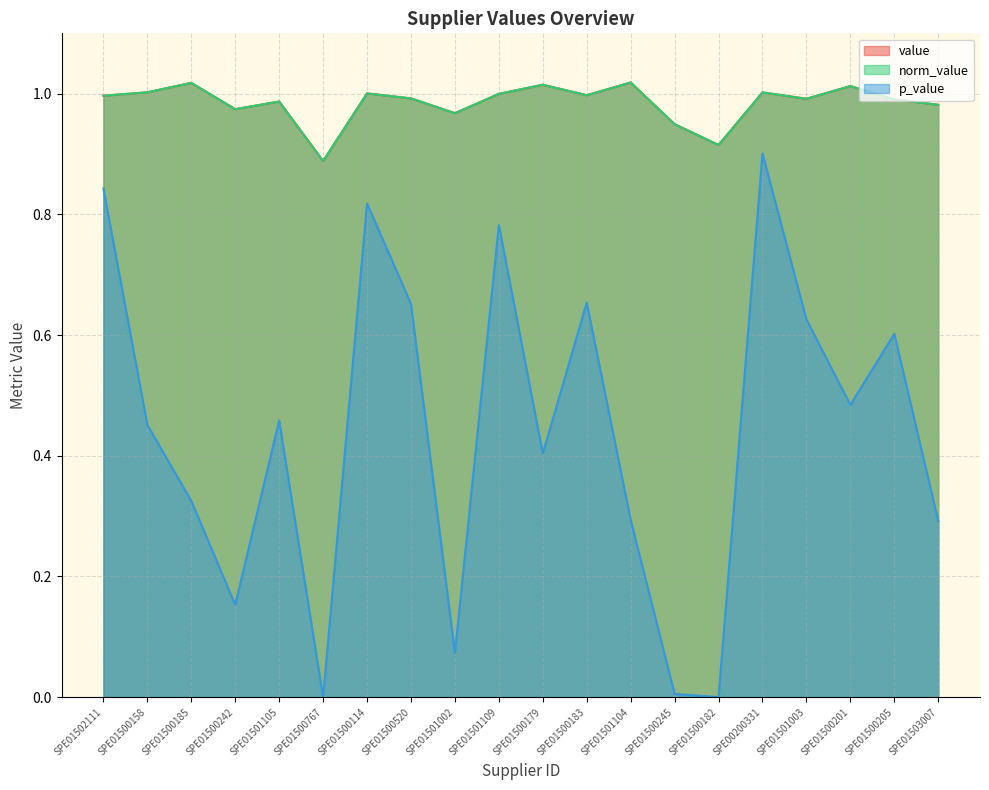

Where is the first local maximum for p_value?

SPE01501105